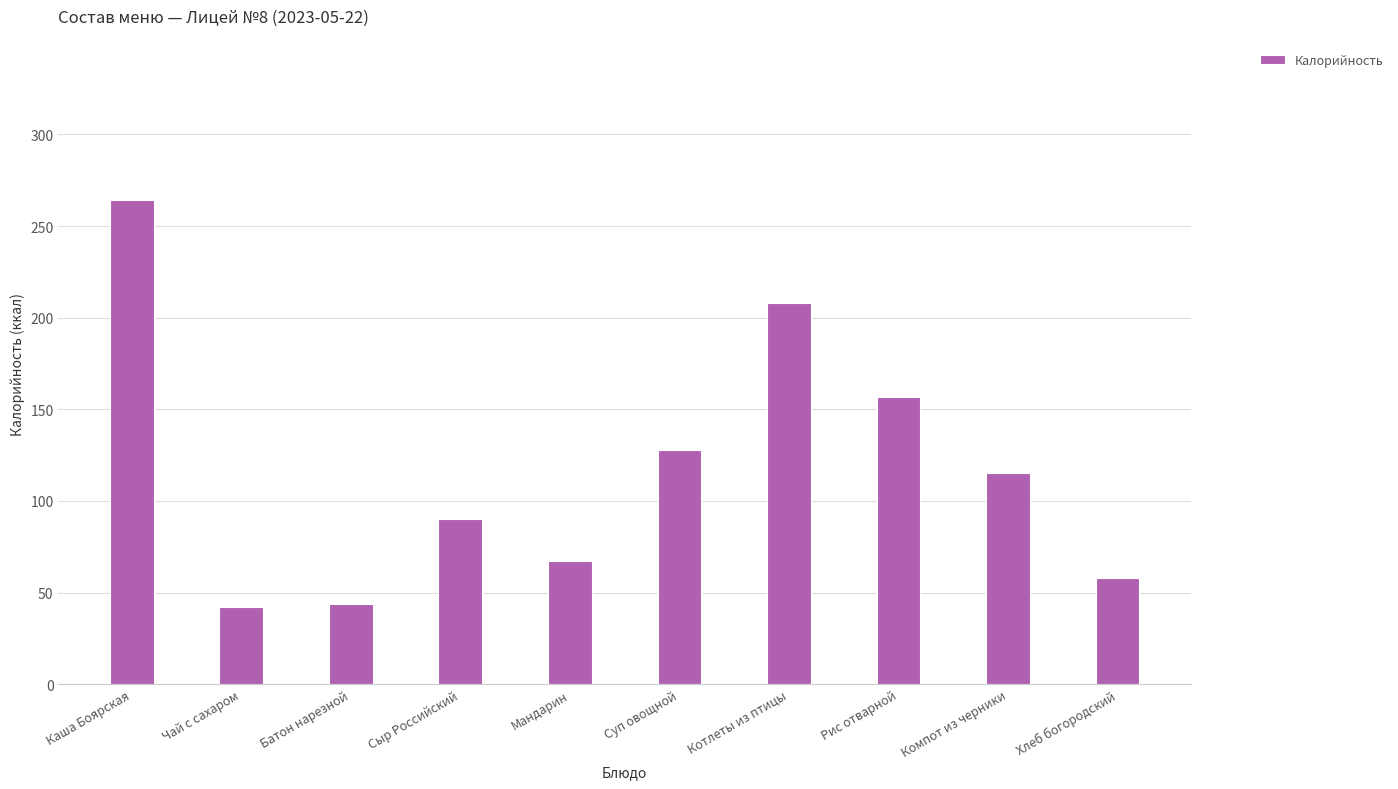

What is the value of the 1st bar from the left?

264